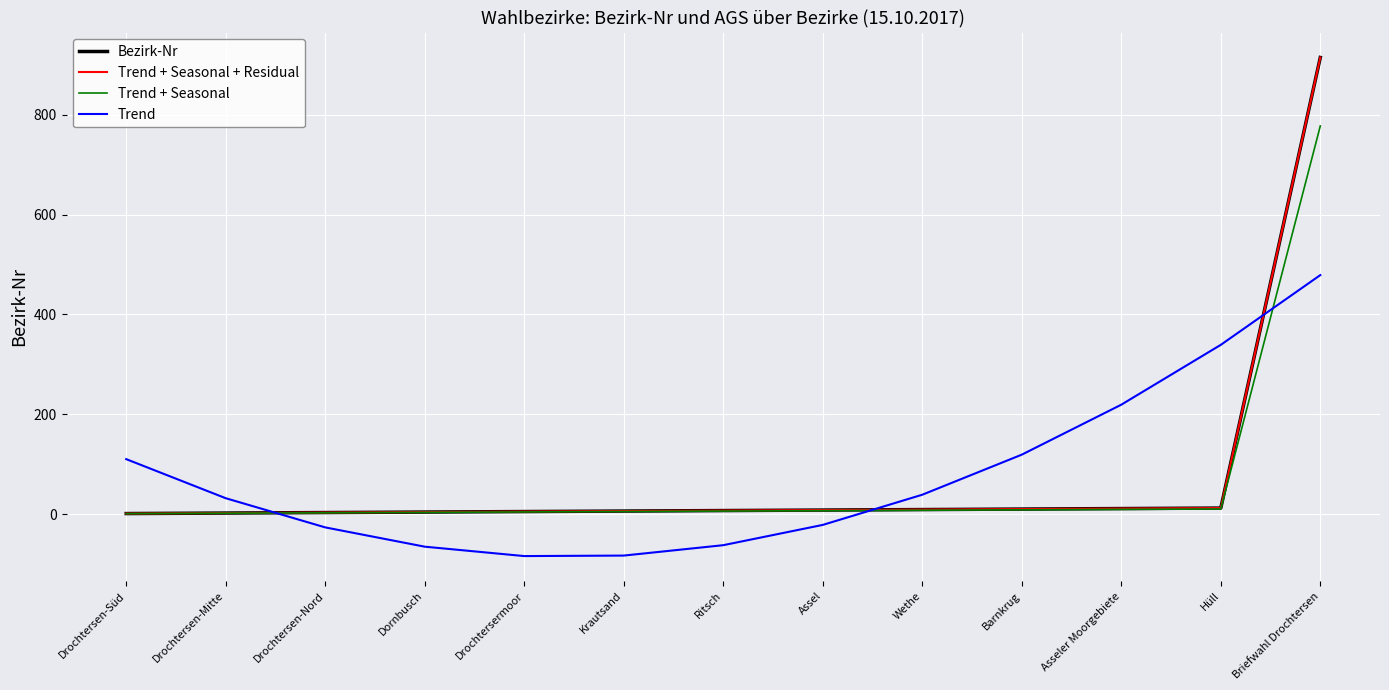

Is this an area chart (filled region under the line)?

No